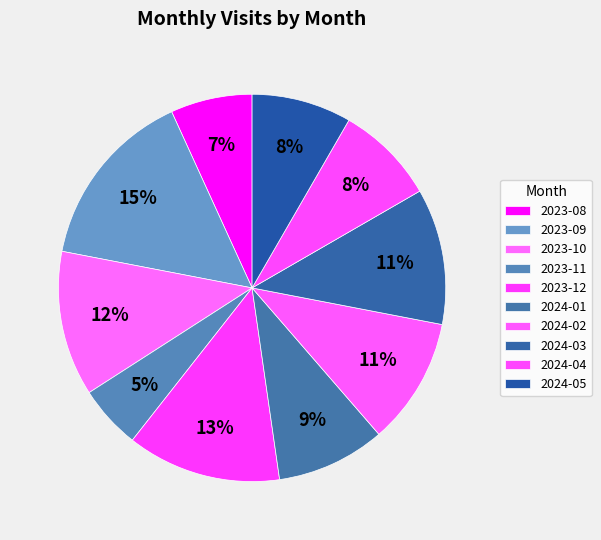

Count the number of slices in the pie.

10